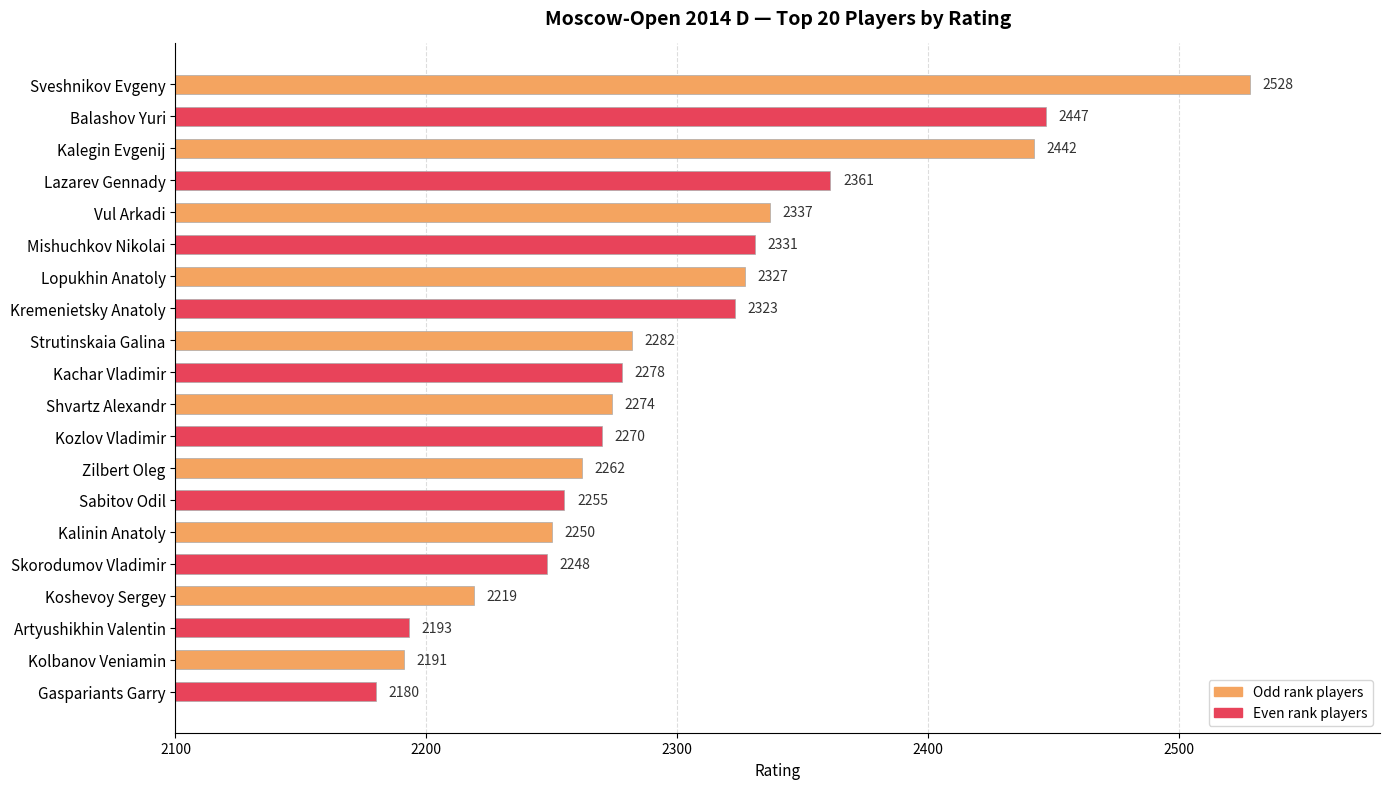

At which category does the chart reach its peak across all series?

Sveshnikov Evgeny